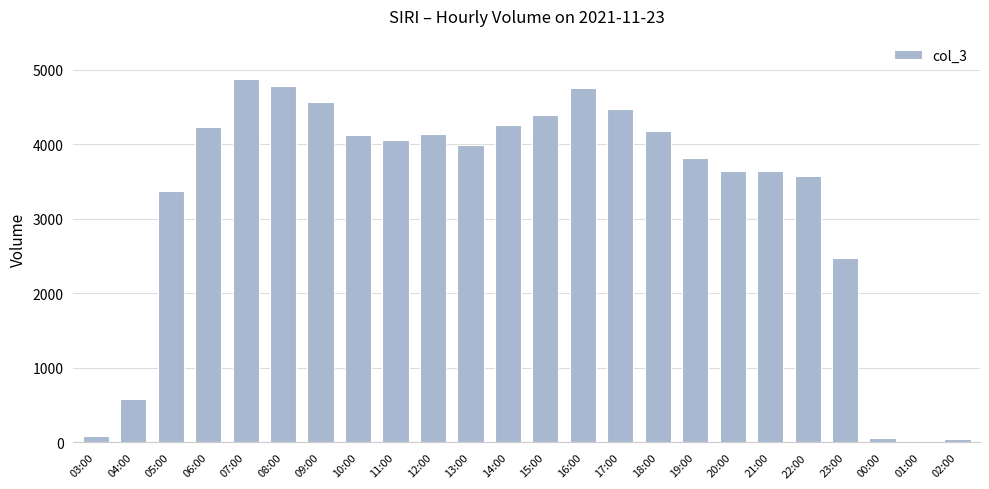

What is the greatest value displayed?

4872